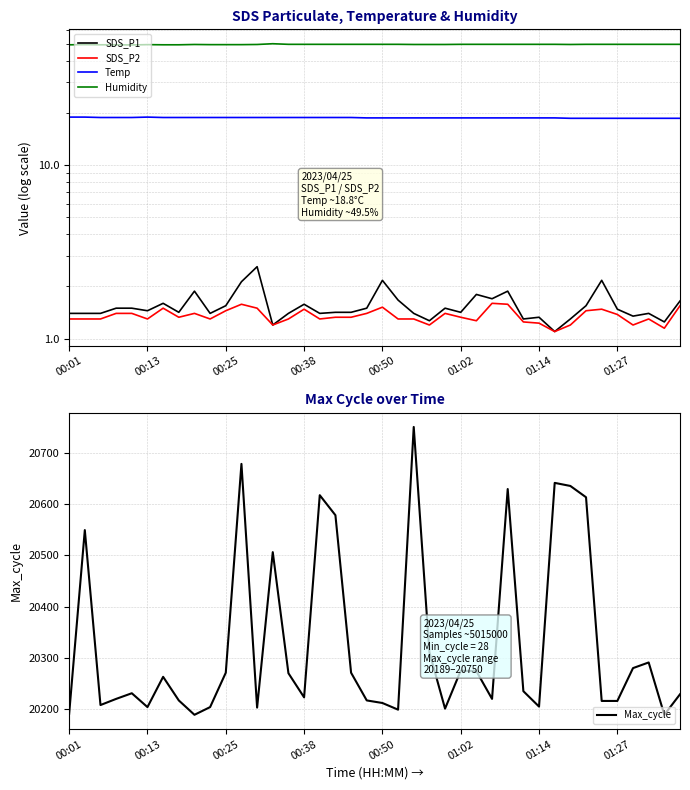

Which series has the largest total across all categories?

Max_cycle